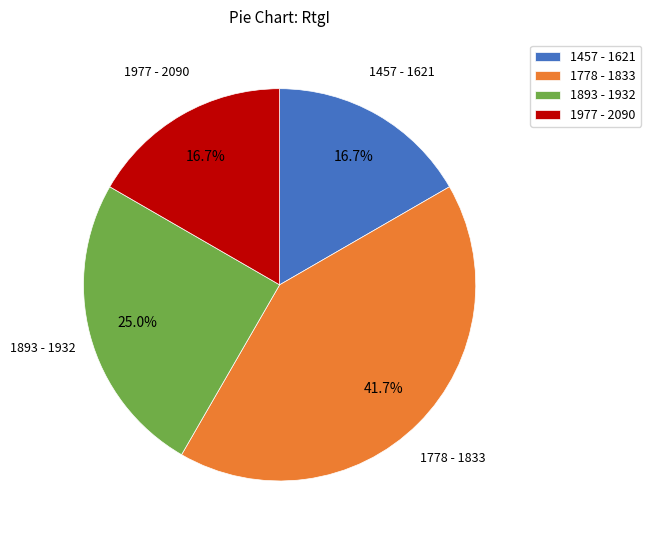

Count the number of slices in the pie.

4